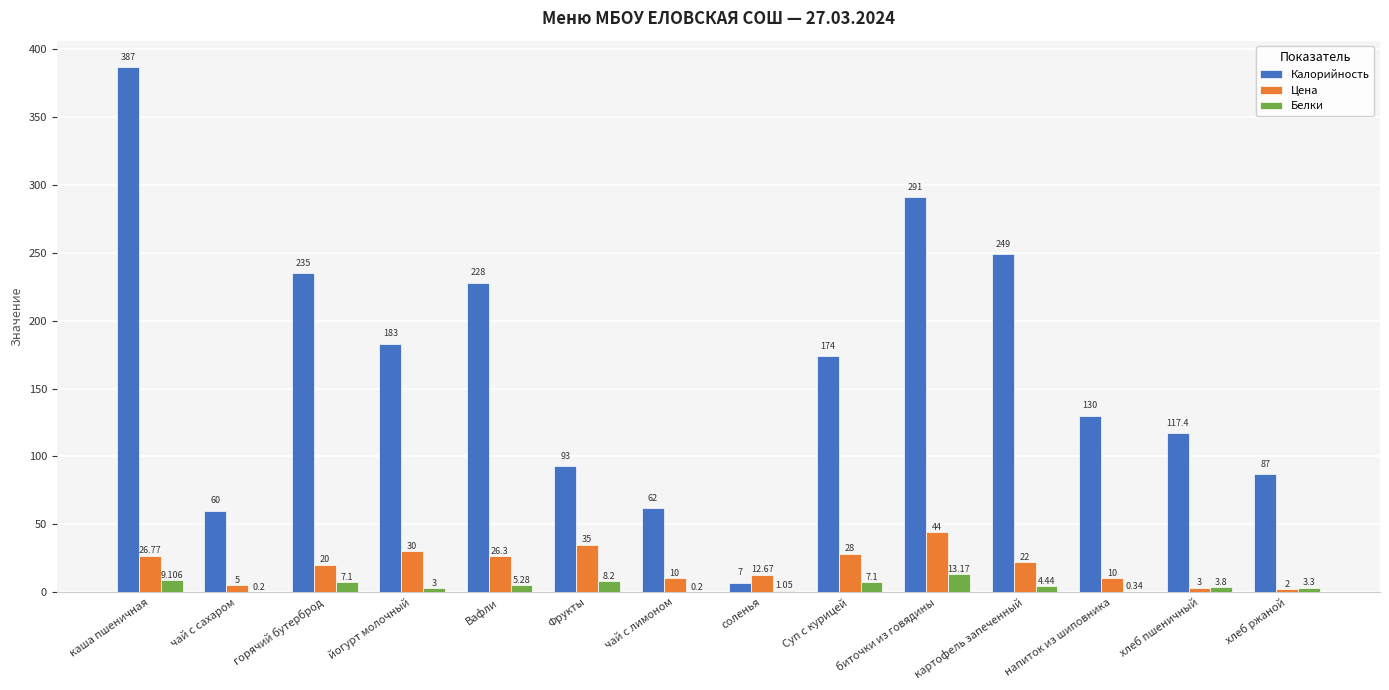

What is the difference between the Цена values at напиток из шиповника and каша пшеничная?

16.8